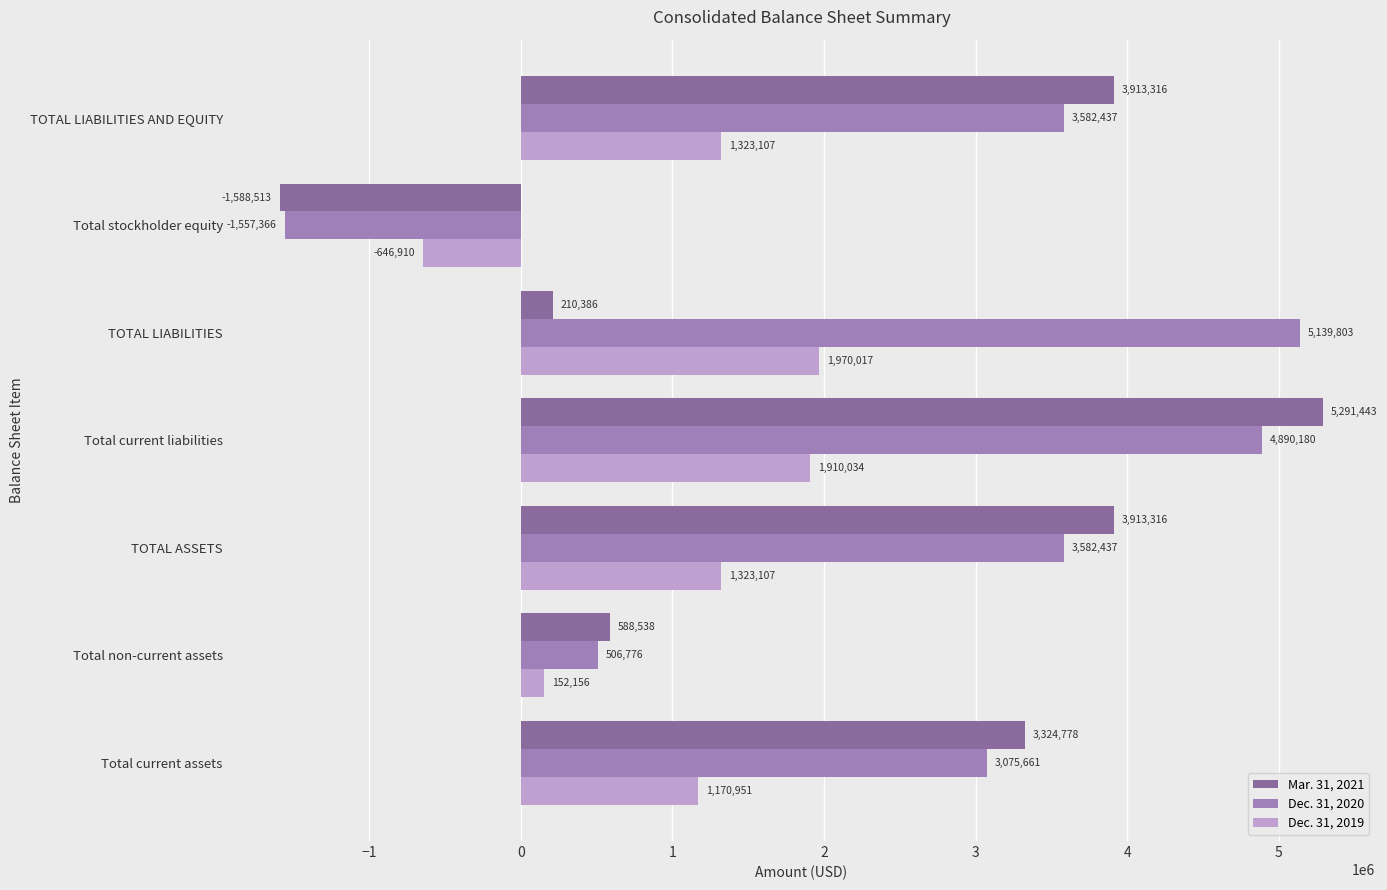

Count the number of categories in the chart.

7